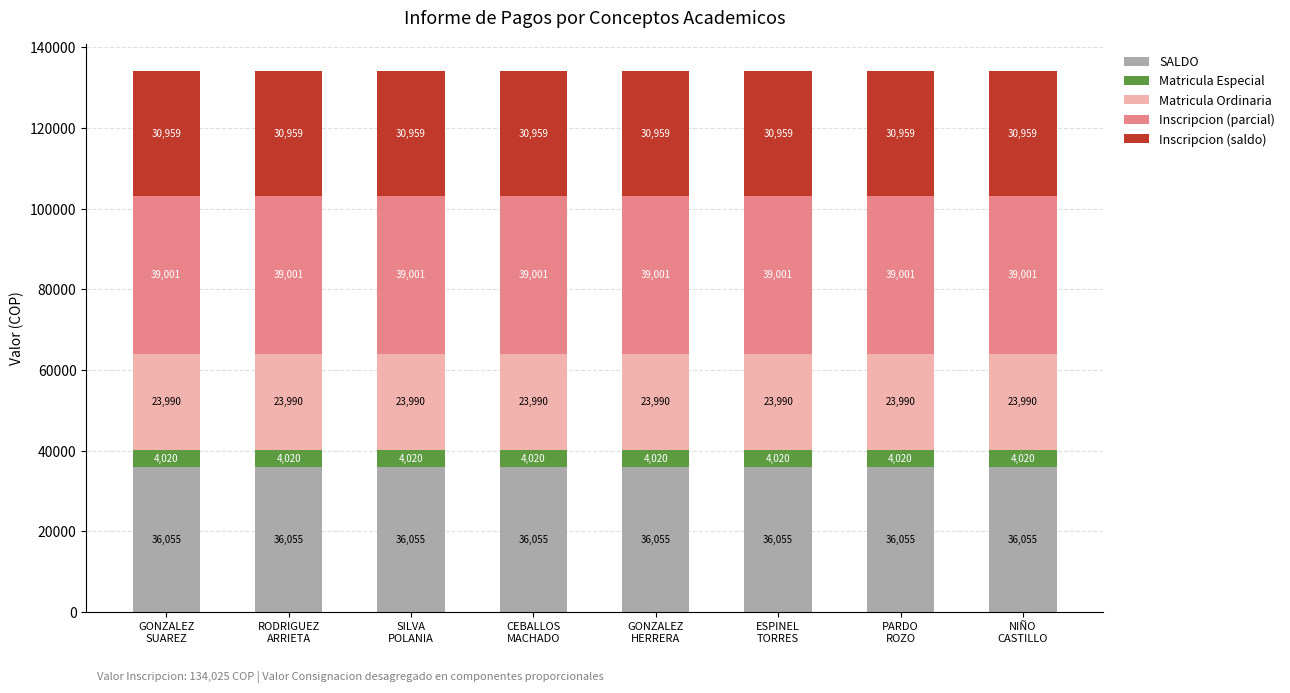

What are all the series names shown in the legend?

SALDO, Matricula Especial, Matricula Ordinaria, Inscripcion (parcial), Inscripcion (saldo)